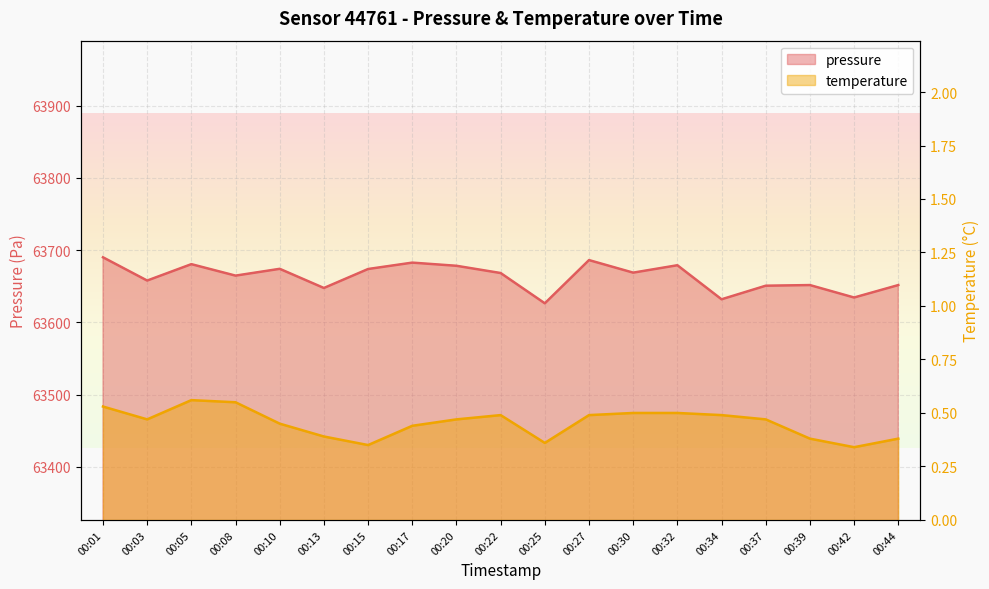

What is the difference between the maximum and minimum values in the temperature series?

0.2